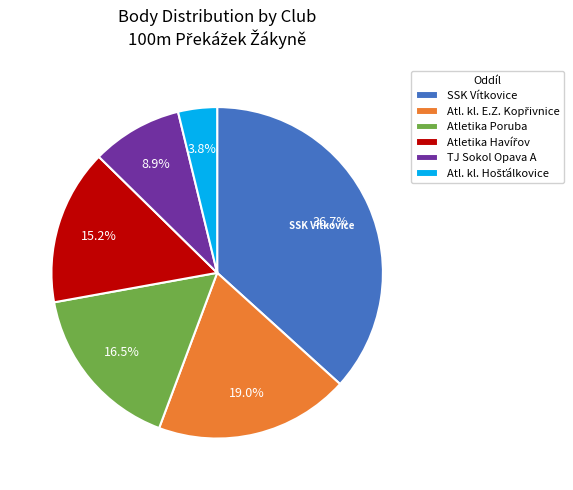

Is there any slice that represents more than half of the pie?

No